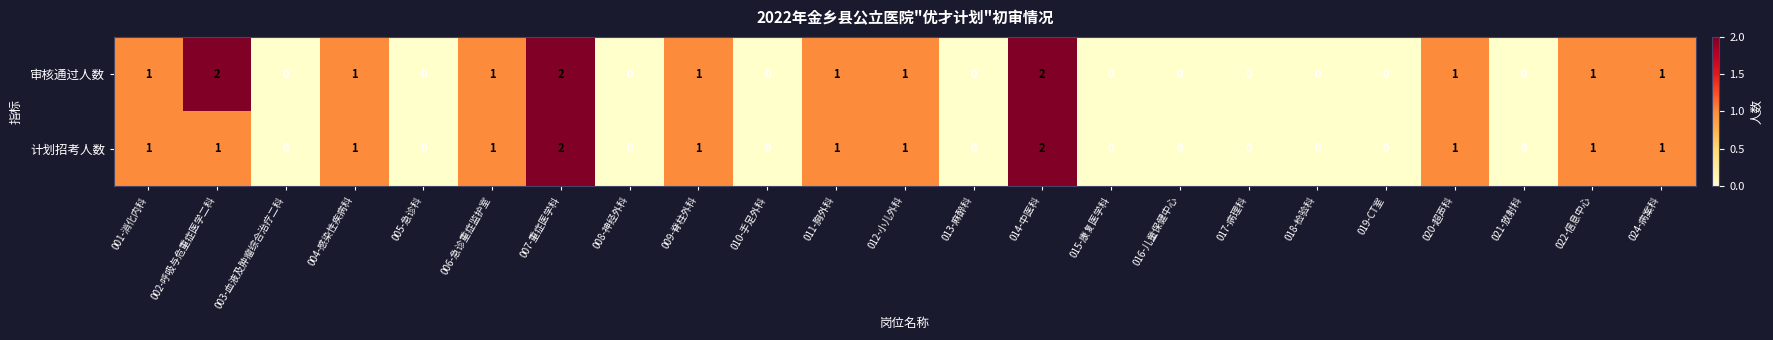

True or false: 审核通过人数 has a value of 0 at 010-手足外科.

True